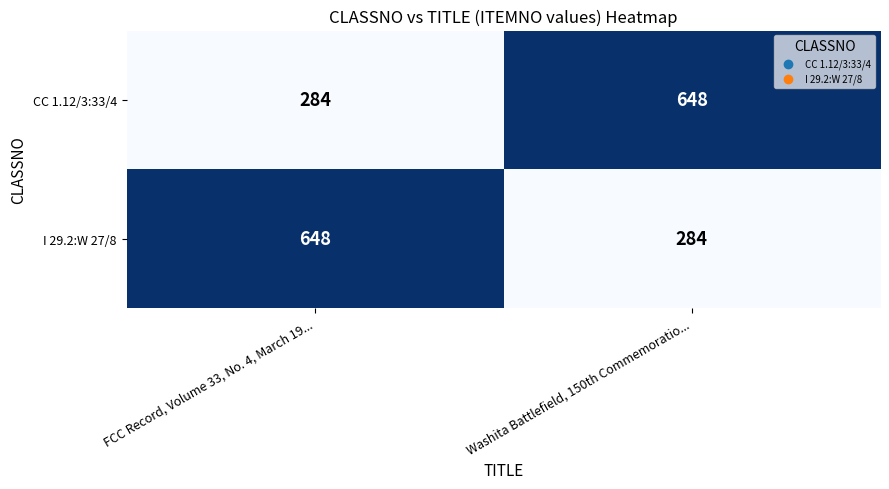

Count the number of data series in this chart.

2